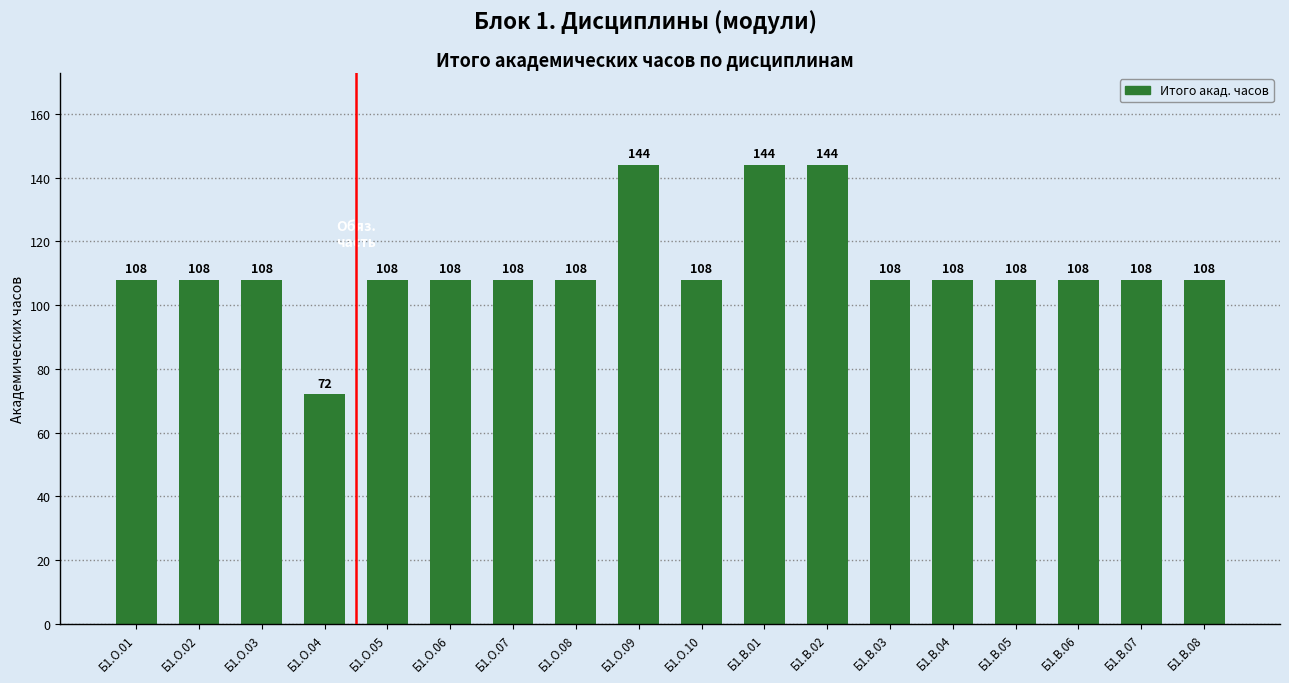

What is the difference between the second highest and second lowest values?

36